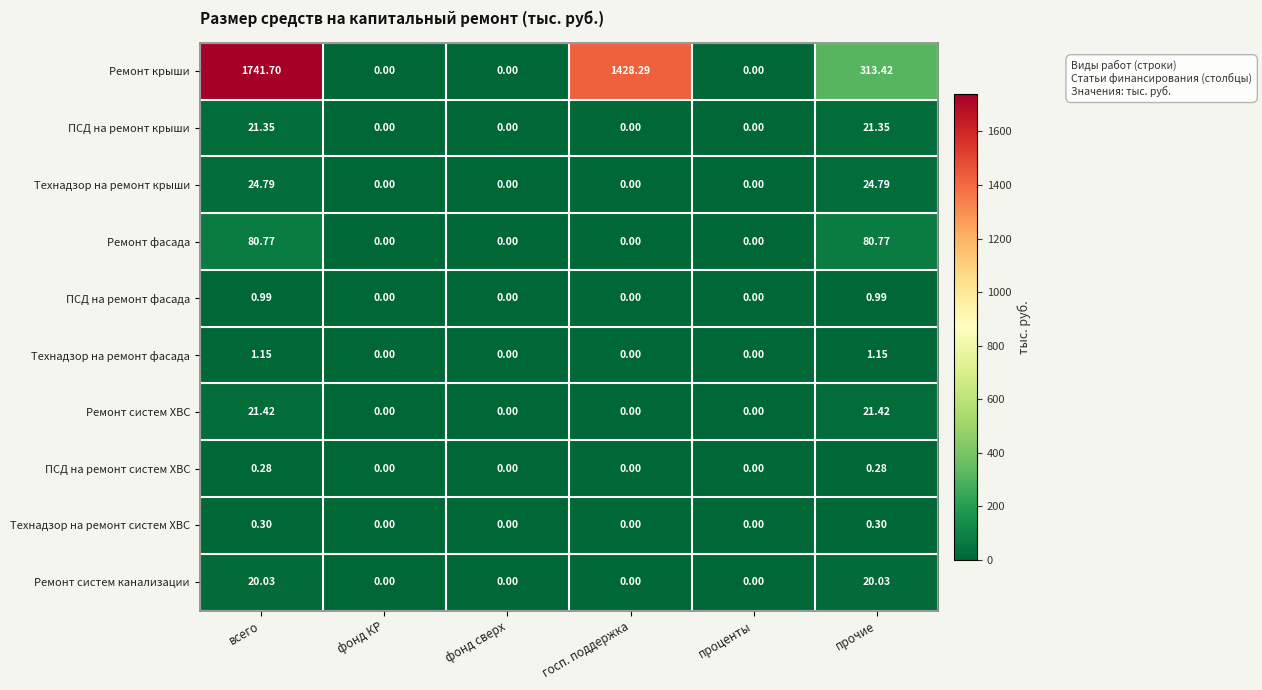

Which category has the highest value across all series?

всего